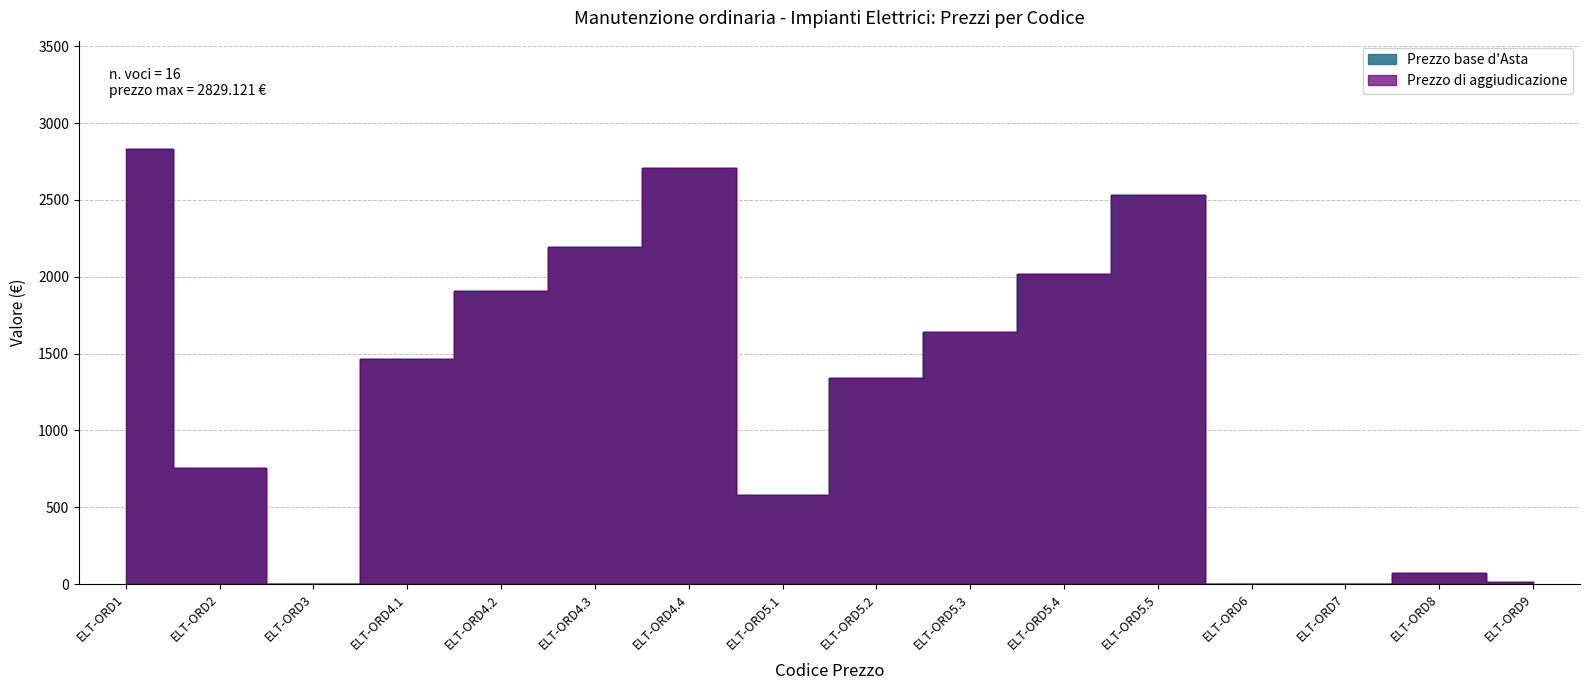

True or false: Ricavi contrattuali and Prezzo di aggiudicazione cross at least once.

False